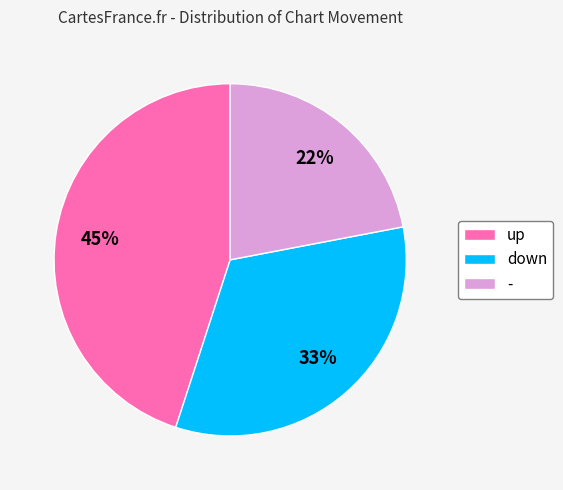

What percentage is the - slice, to the nearest percent?

22%